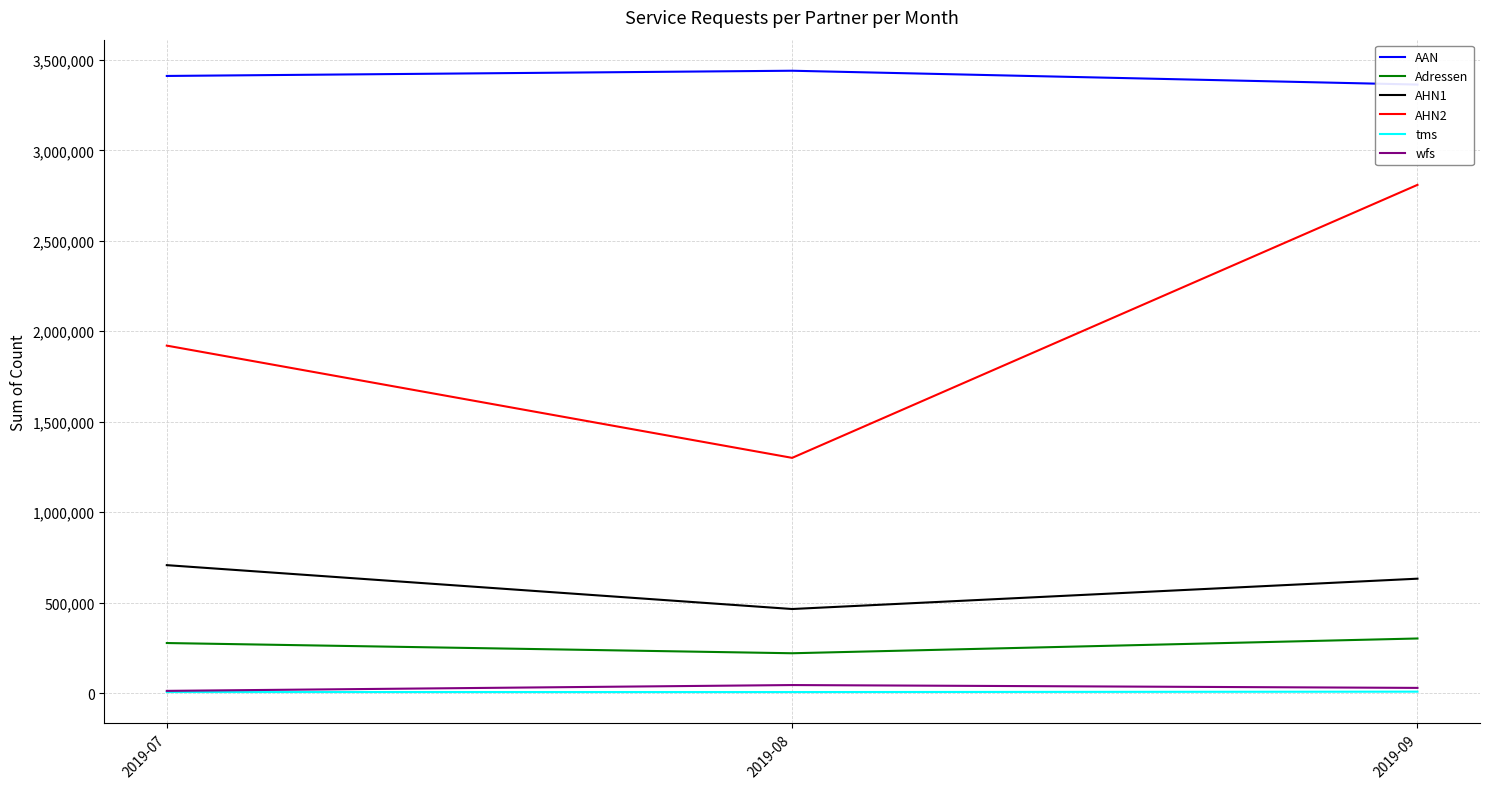

How many lines are shown in the chart?

6